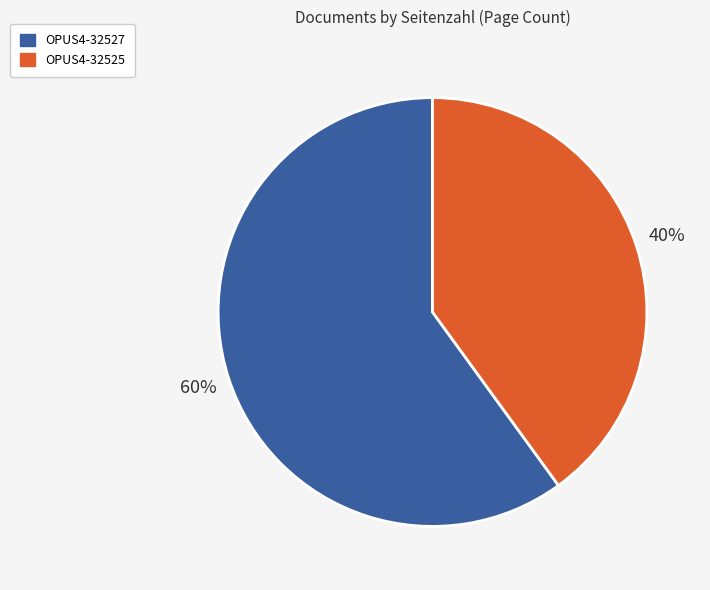

True or false: OPUS4-32525 accounts for 40% of the total.

True